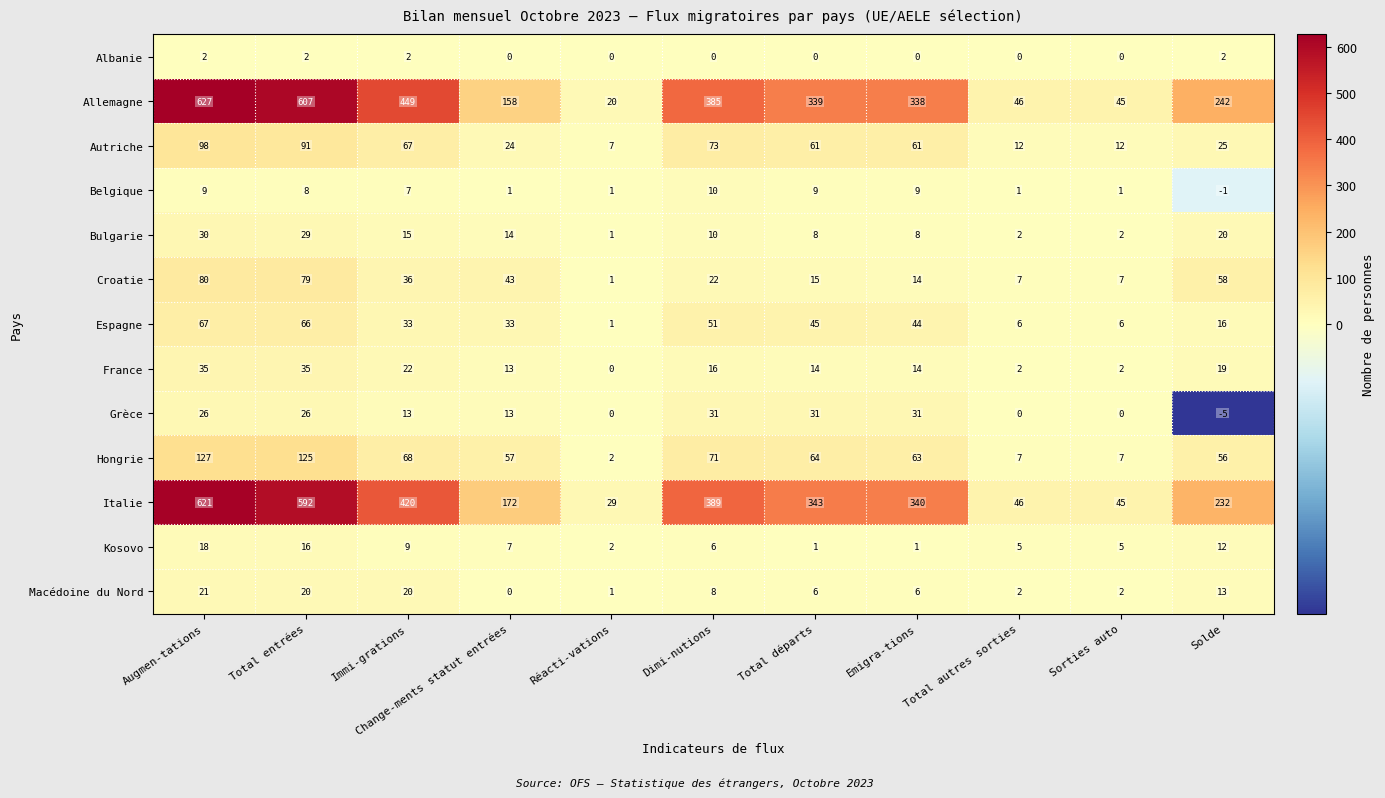

What is the total value across all series at Immi-grations?

1161